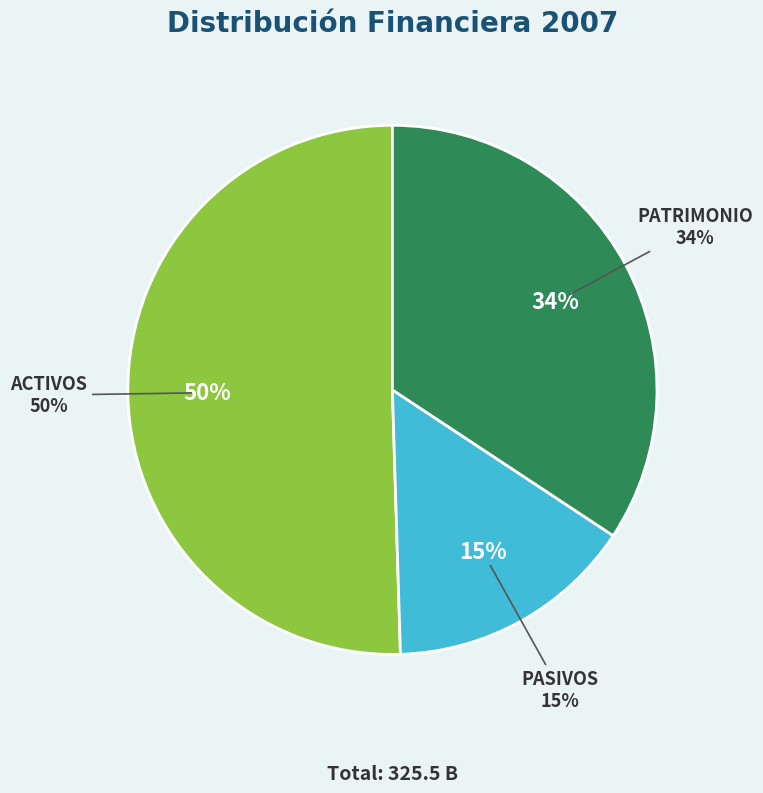

How much of the chart is everything except ACTIVOS?

49.5%